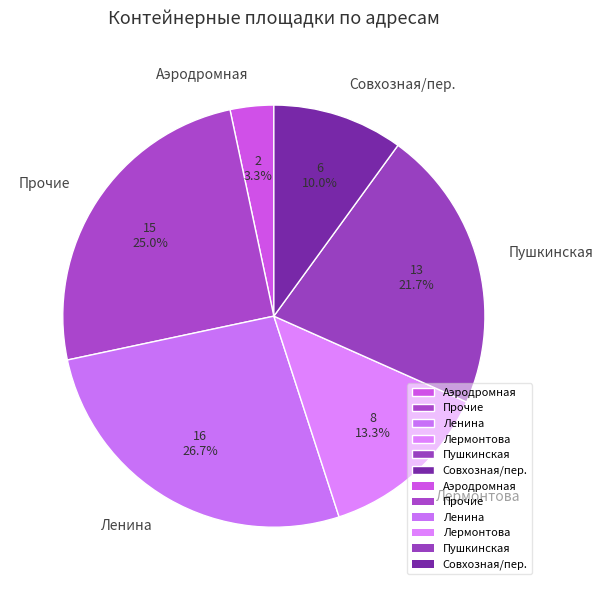

How many segments does this pie chart have?

6